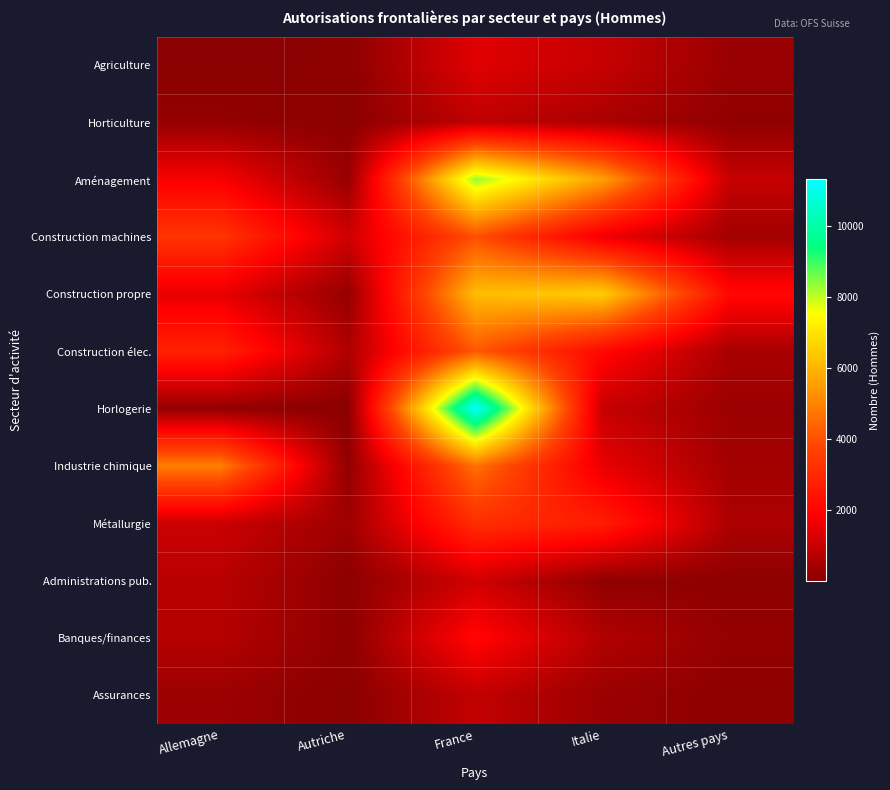

Reading left to right, transcribe all the data shown in this chart.

Agriculture: Allemagne=6	Autriche=32	France=1404	Italie=977	Autres pays=259
Horticulture: Allemagne=169	Autriche=18	France=855	Italie=535	Autres pays=107
Aménagement: Allemagne=1803	Autriche=216	France=8331	Italie=5556	Autres pays=964
Construction machines: Allemagne=3326	Autriche=1137	France=3975	Italie=1641	Autres pays=399
Construction propre: Allemagne=1529	Autriche=180	France=6147	Italie=6508	Autres pays=2118
Construction élec.: Allemagne=2801	Autriche=610	France=4161	Italie=2106	Autres pays=493
Horlogerie: Allemagne=152	Autriche=3	France=11310	Italie=966	Autres pays=285
Industrie chimique: Allemagne=4906	Autriche=136	France=4645	Italie=1544	Autres pays=400
Métallurgie: Allemagne=1058	Autriche=330	France=3140	Italie=2681	Autres pays=582
Administrations pub.: Allemagne=750	Autriche=44	France=1138	Italie=115	Autres pays=68
Banques/finances: Allemagne=692	Autriche=67	France=2060	Italie=645	Autres pays=171
Assurances: Allemagne=303	Autriche=15	France=913	Italie=282	Autres pays=58